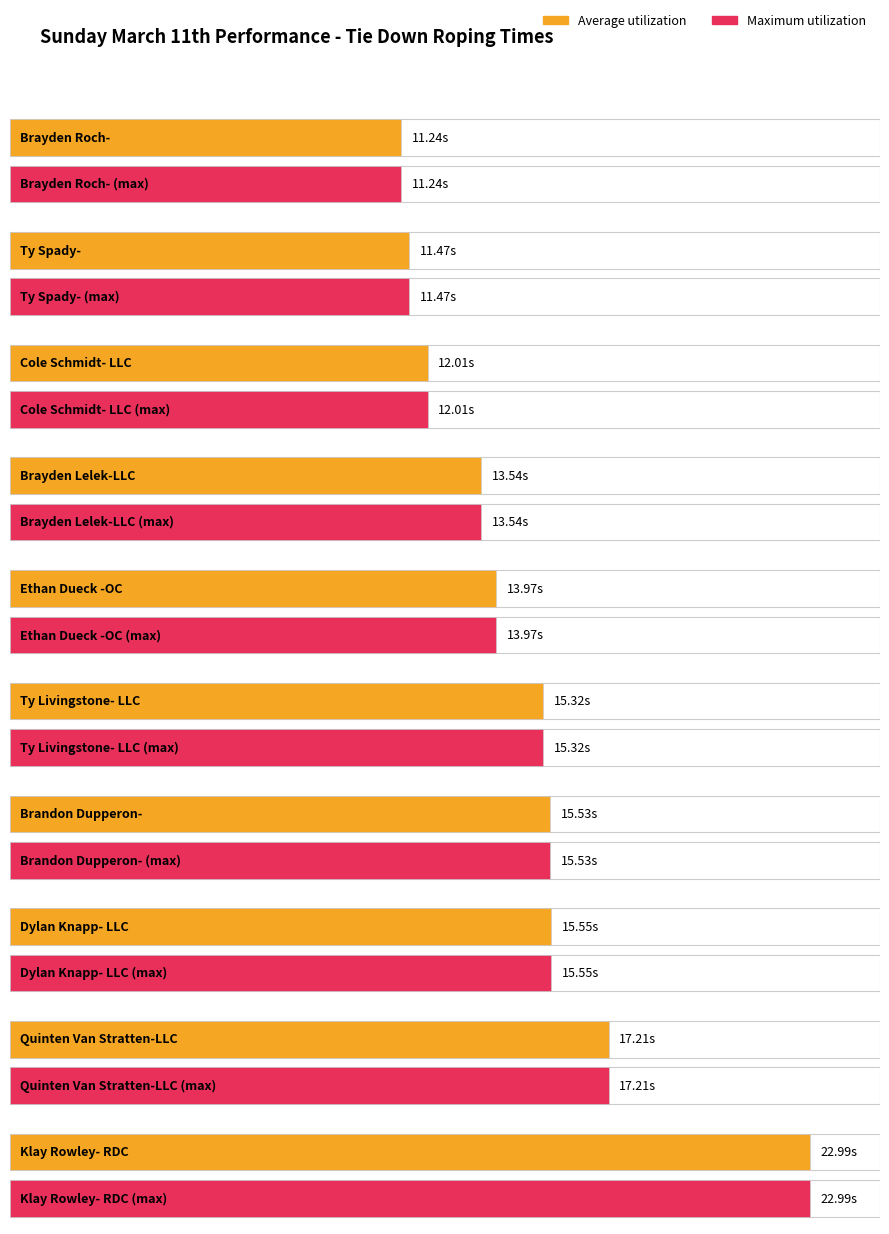

Which series has the largest total across all categories?

Average utilization